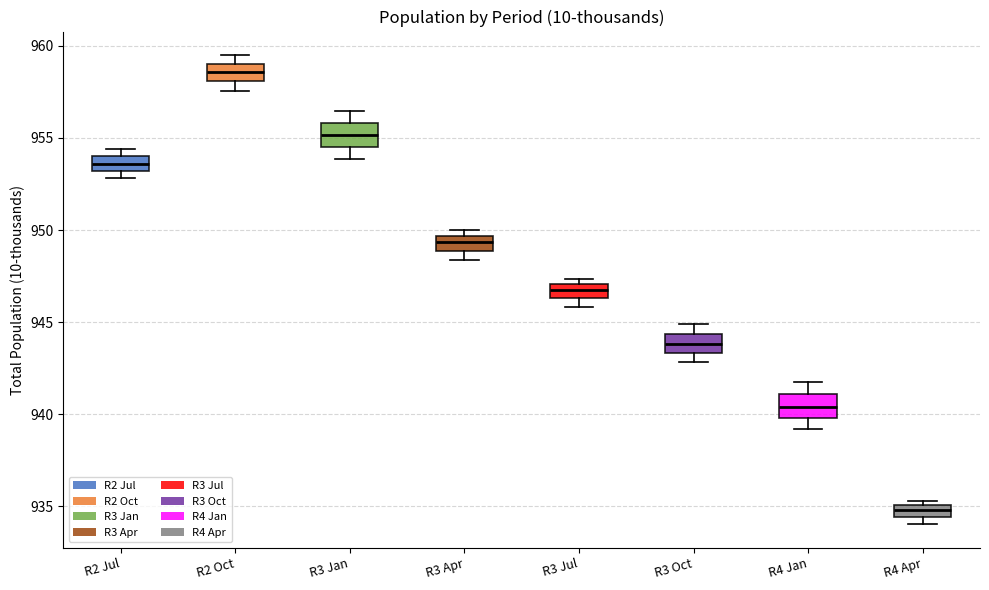

Which box has the highest median line?

R2 Oct